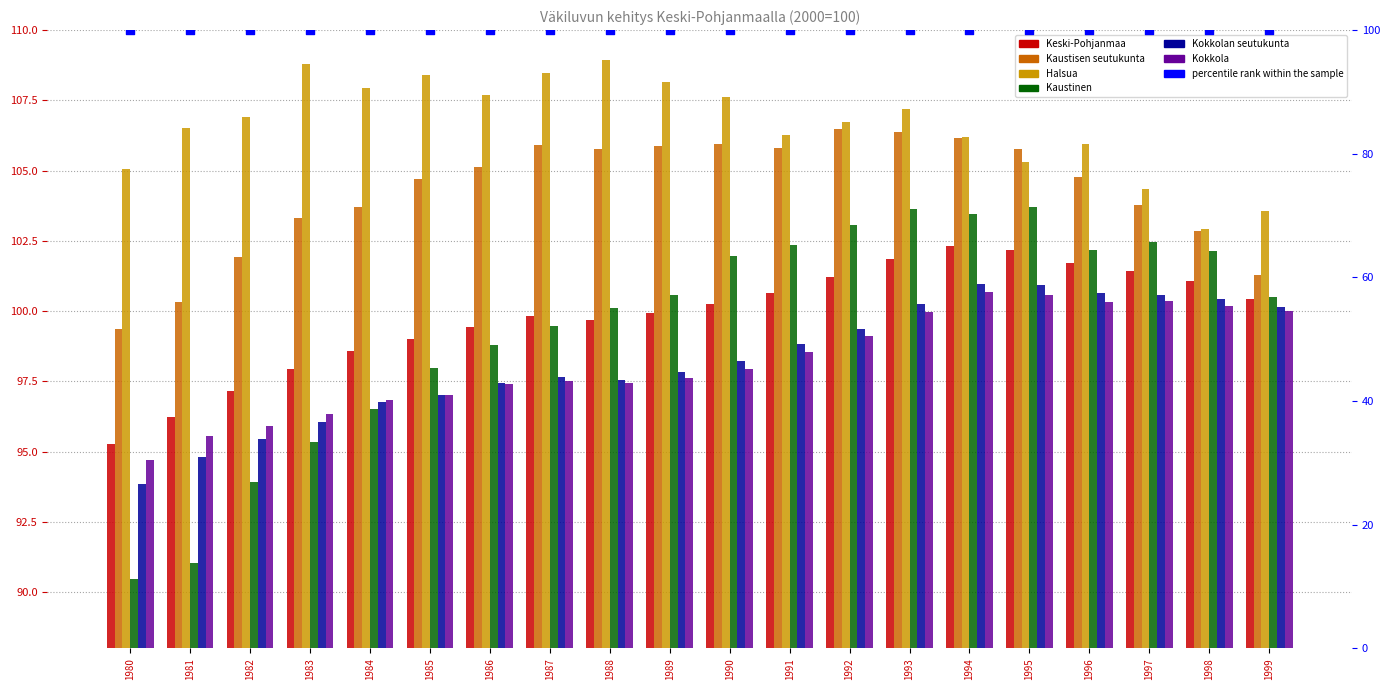

Which series contains the highest Y value?

Halsua